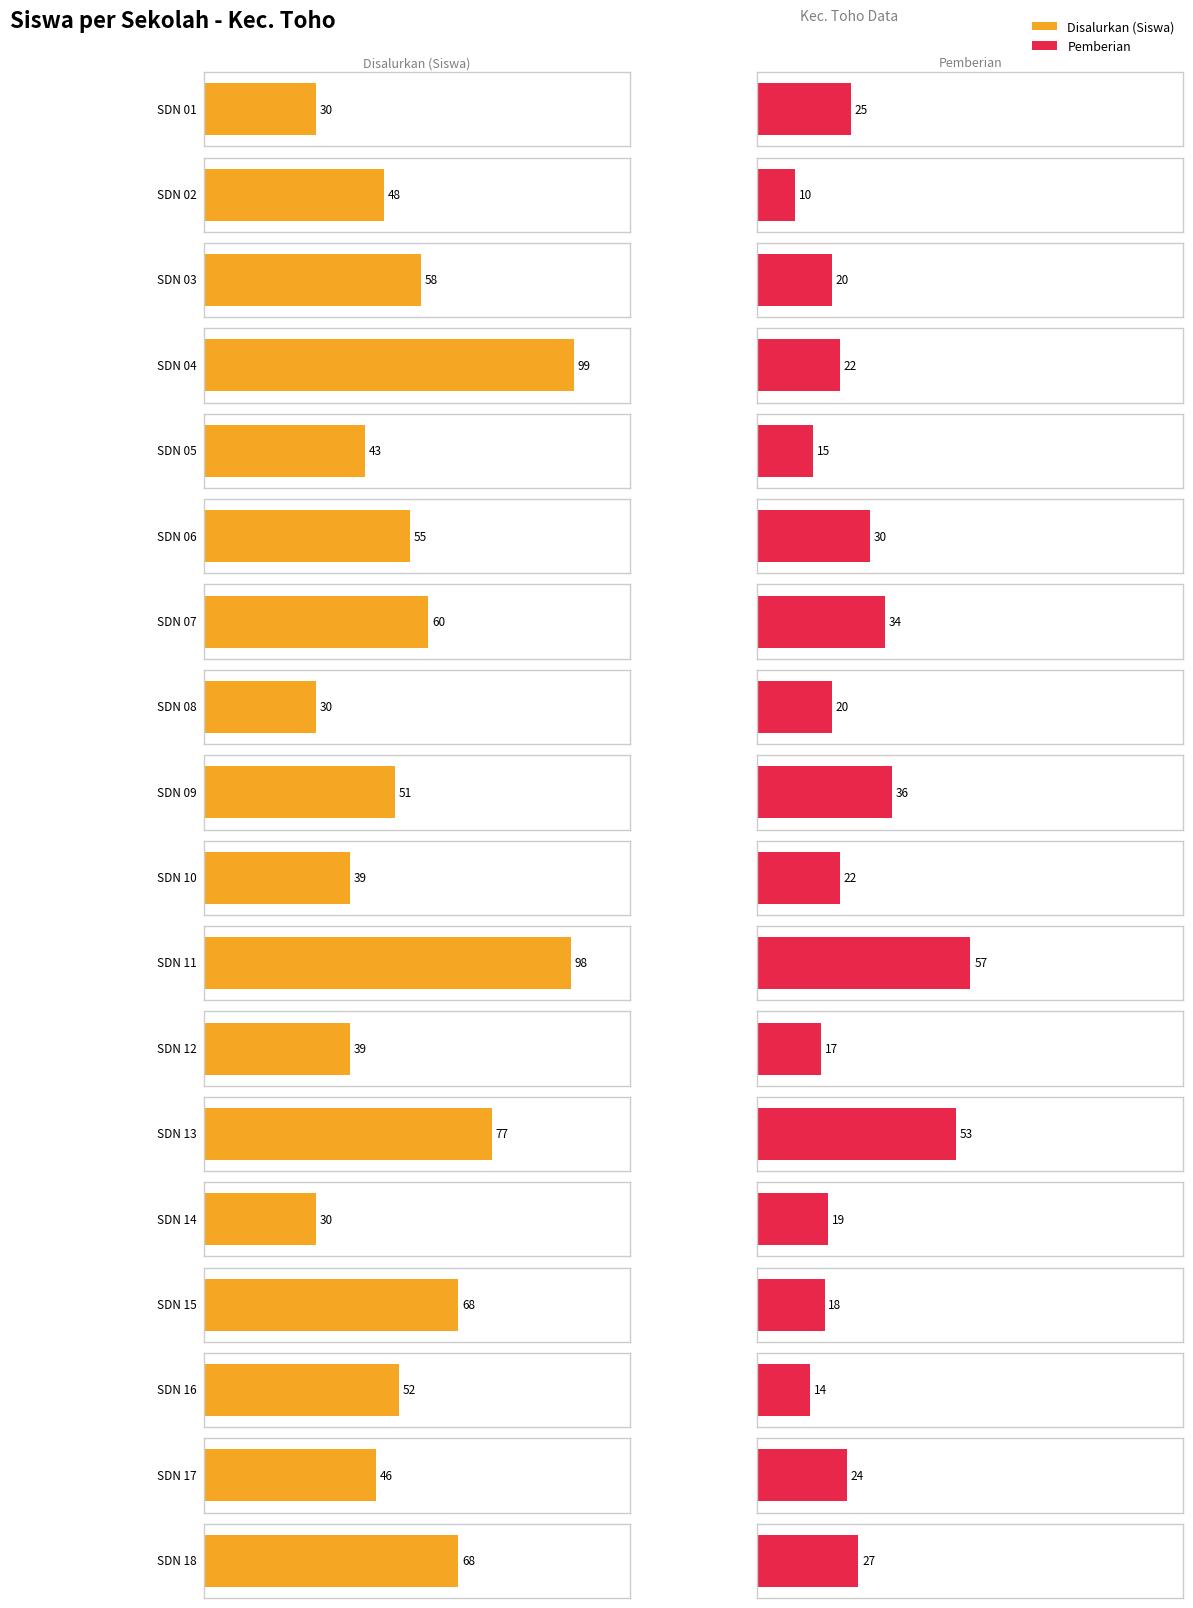

What are all the series names shown in the legend?

Disalurkan (Siswa), Pemberian